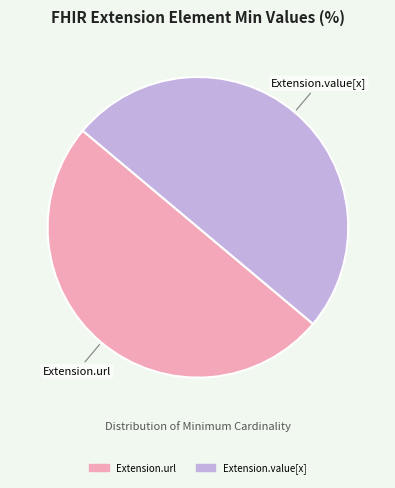

How many segments does this pie chart have?

2